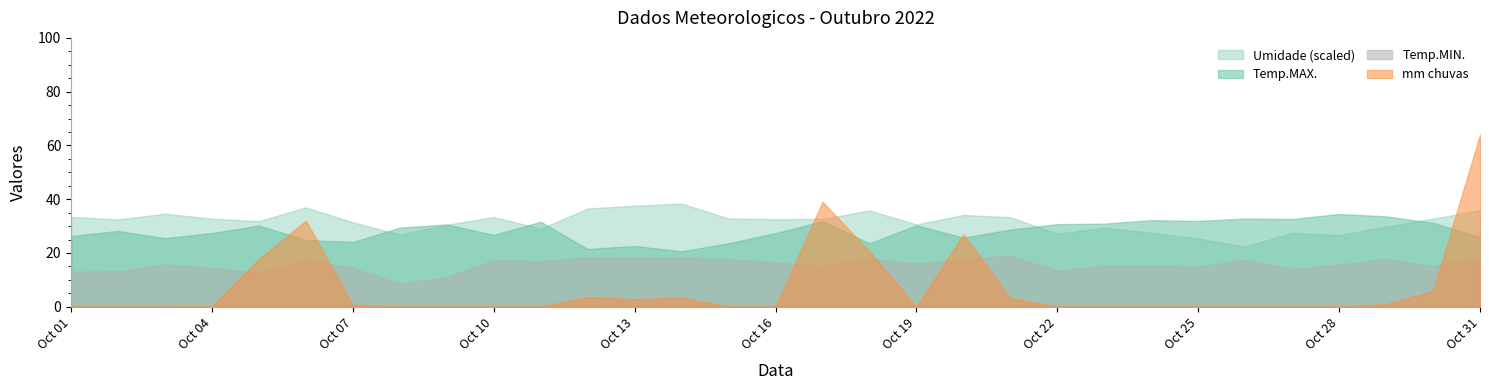

The Temp.MAX. series shows 36.6 at 2022-10-20. True or false?

False